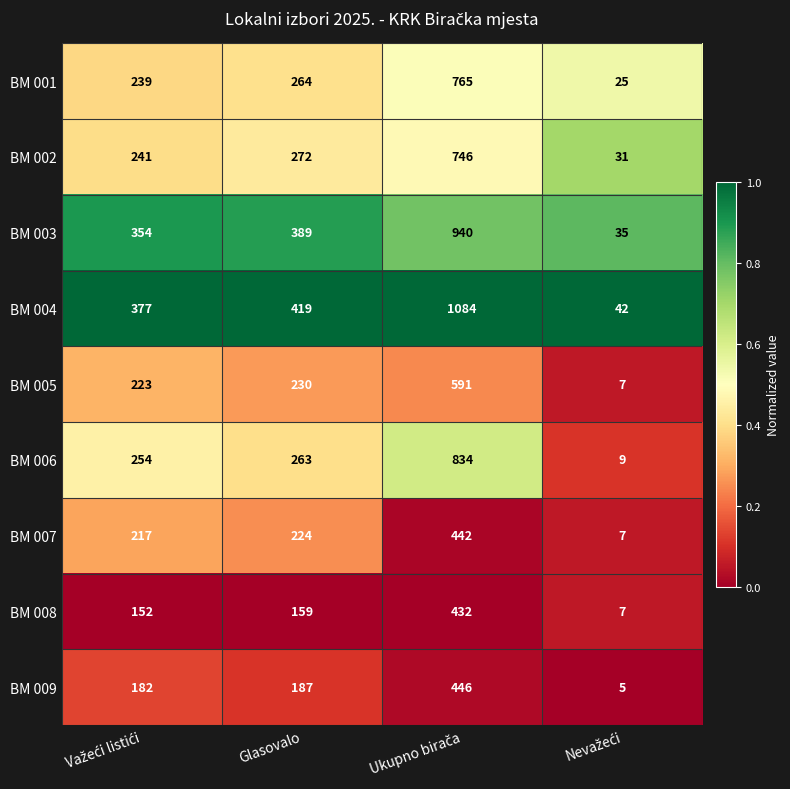

Which series has the largest range (max minus min)?

BM 004